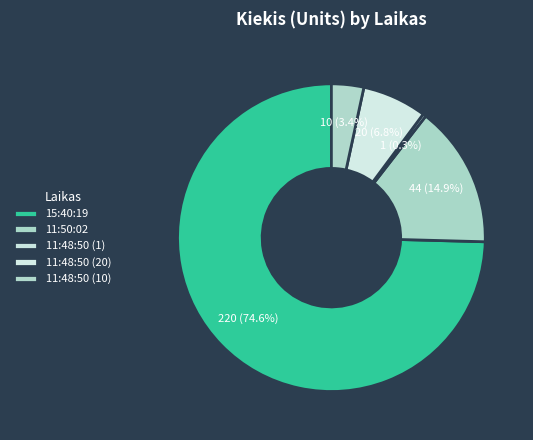

Count the number of slices in the pie.

5